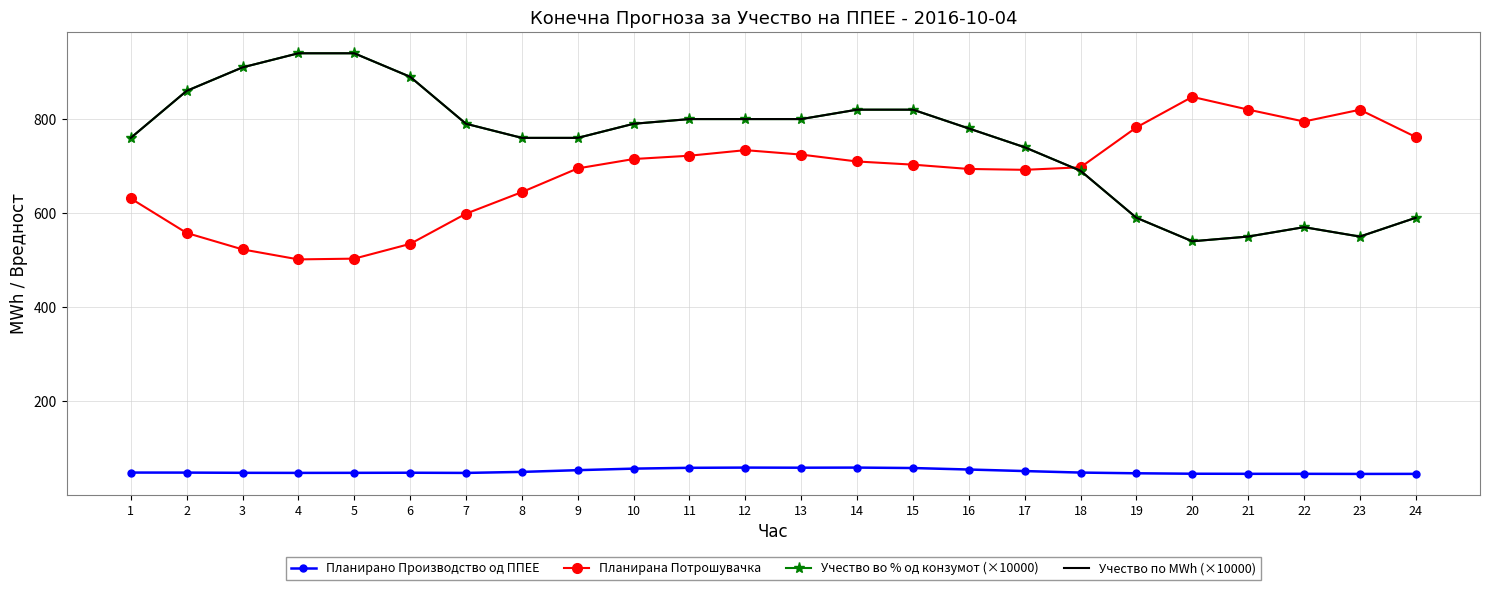

Reading left to right, list all the values displayed in this chart.

Планирано Производство од ППЕЕ: 1=47.8	2=47.8	3=47.3	4=47.2	5=47.3	6=47.5	7=47.1	8=49.3	9=52.9	10=56.2	11=58.0	12=58.4	13=58.2	14=58.4	15=57.5	16=54.3	17=51.0	18=47.8	19=46.3	20=45.4	21=45.2	22=45.2	23=45.0	24=45.1
Планирана Потрошувачка: 1=631.1	2=557.7	3=522.7	4=501.4	5=503.0	6=534.4	7=598.7	8=644.6	9=695.0	10=715.0	11=722.0	12=733.9	13=724.4	14=709.8	15=703.0	16=693.9	17=692.0	18=697.4	19=782.3	20=847.3	21=820.2	22=794.8	23=819.9	24=761.9
Учество во % од конзумот (×10000): 1=760.0	2=860.0	3=910.0	4=940.0	5=940.0	6=890.0	7=790.0	8=760.0	9=760.0	10=790.0	11=800.0	12=800.0	13=800.0	14=820.0	15=820.0	16=780.0	17=740.0	18=690.0	19=590.0	20=540.0	21=550.0	22=570.0	23=550.0	24=590.0
Учество по MWh (×10000): 1=760.0	2=860.0	3=910.0	4=940.0	5=940.0	6=890.0	7=790.0	8=760.0	9=760.0	10=790.0	11=800.0	12=800.0	13=800.0	14=820.0	15=820.0	16=780.0	17=740.0	18=690.0	19=590.0	20=540.0	21=550.0	22=570.0	23=550.0	24=590.0